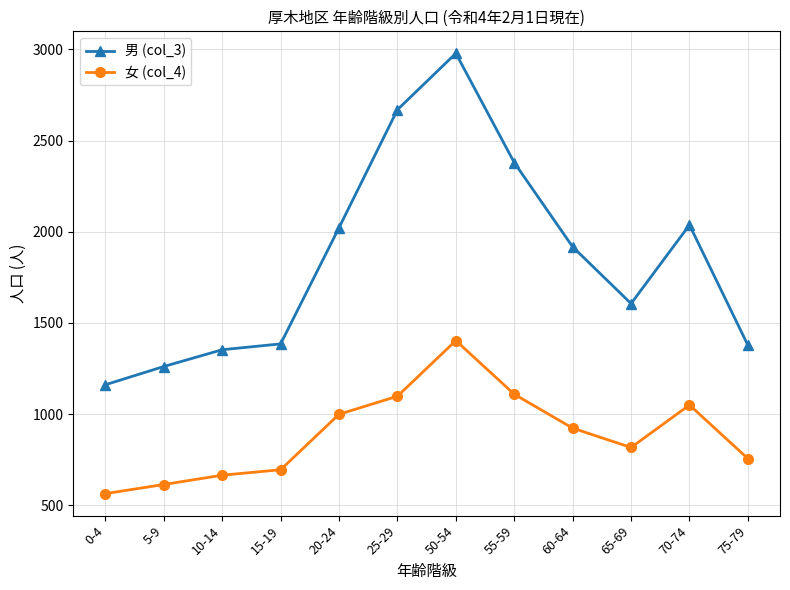

Where is the first local minimum for 女 (col_4)?

65-69